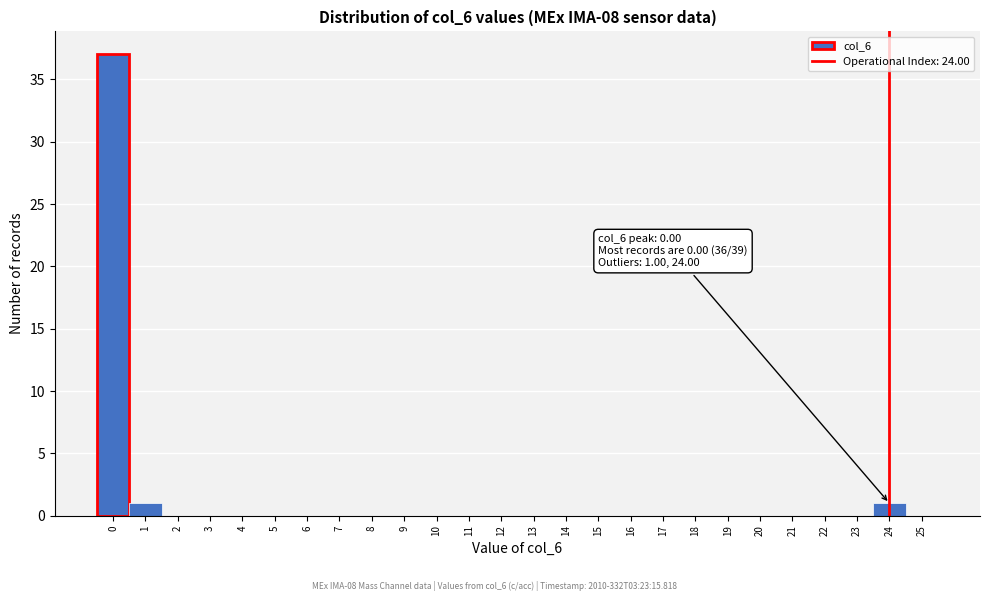

Over which range of the x-axis is the bar tallest?

-0.5 to 0.5